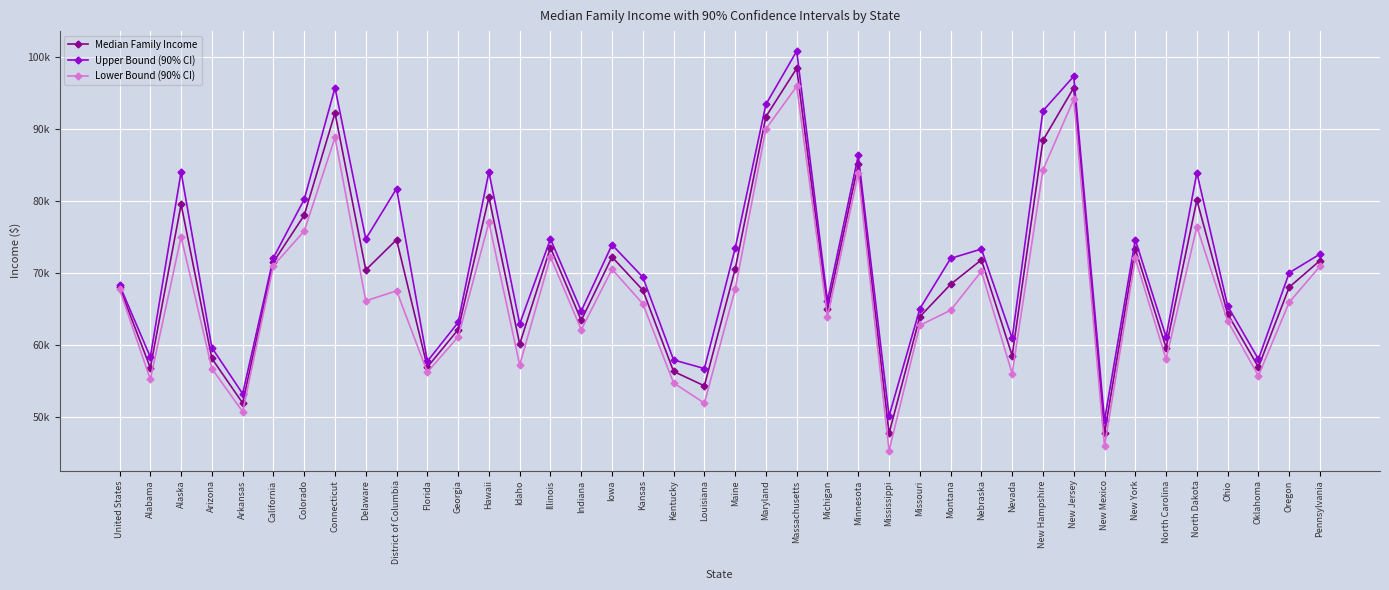

True or false: Upper Bound (90% CI) has more than 0 interior local peaks.

True